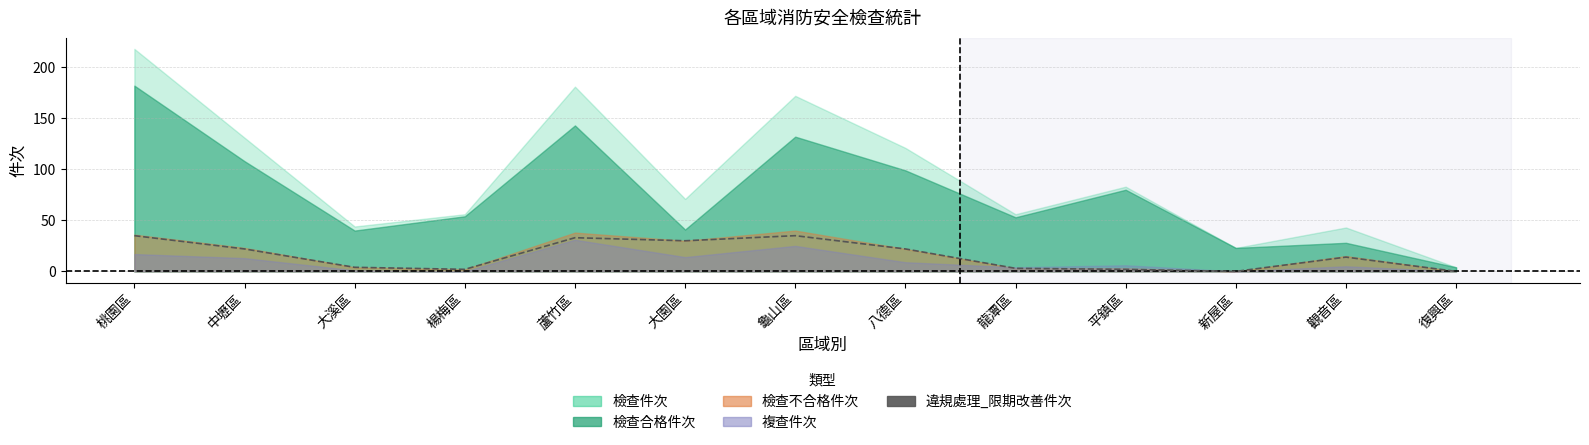

What is the label of the 1st point from the right?

復興區